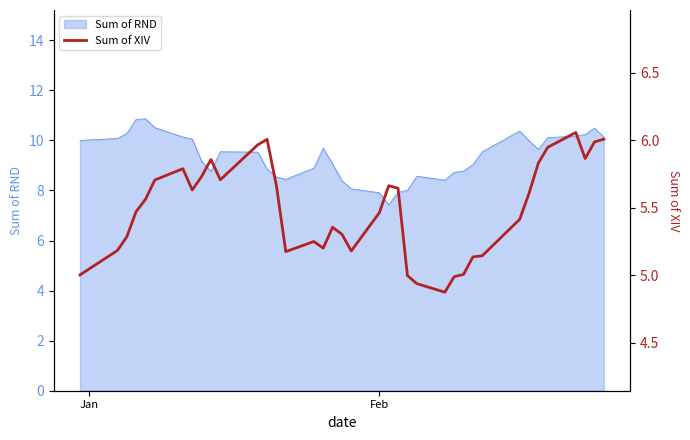

The value at 6 is 3.1. True or false?

False